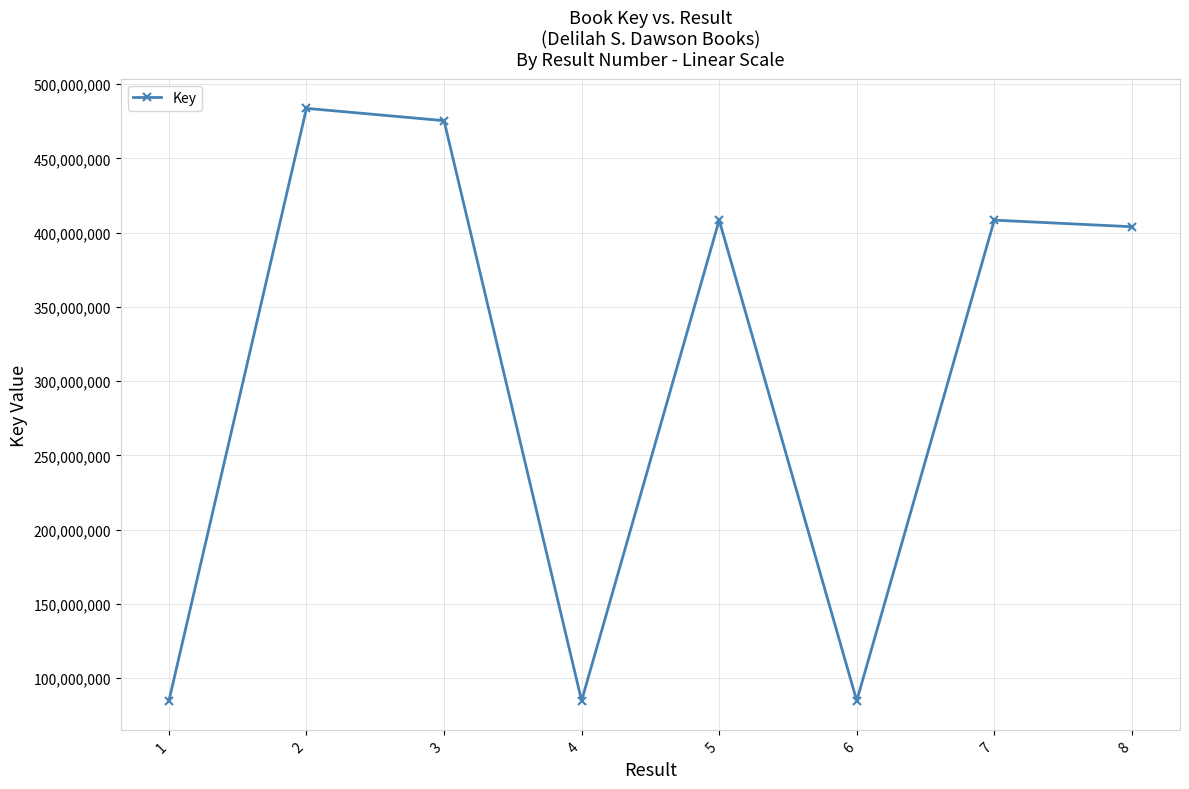

What is the value of the 7th point from the left?

408463230